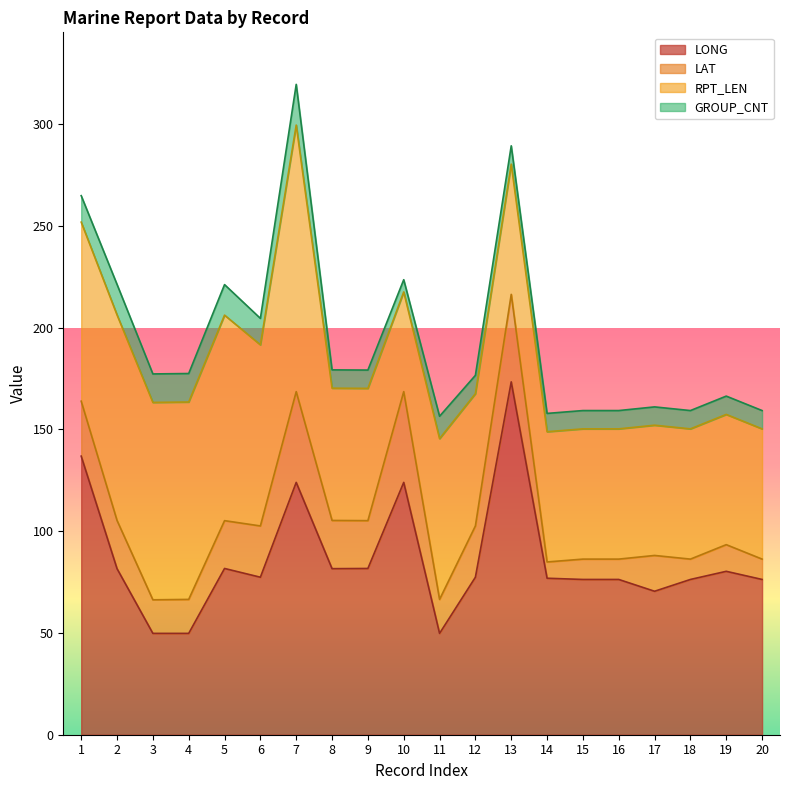

Reading left to right, extract all data points from this chart.

LONG: 136.9	81.6	49.8	49.8	81.7	77.4	124.0	81.6	81.7	124.0	49.8	77.4	173.4	76.9	76.3	76.3	70.5	76.3	80.3	76.3
LAT: 27.0	23.7	16.5	16.7	23.5	25.2	44.6	23.7	23.5	44.6	16.7	25.2	43.0	8.0	10.0	10.0	17.6	10.0	13.1	10.0
RPT_LEN: 88.0	101.0	97.0	97.0	101.0	89.0	131.0	65.0	65.0	49.0	79.0	65.0	64.0	64.0	64.0	64.0	64.0	64.0	64.0	64.0
GROUP_CNT: 13.0	15.0	14.0	14.0	15.0	13.0	20.0	9.0	9.0	6.0	11.0	9.0	9.0	9.0	9.0	9.0	9.0	9.0	9.0	9.0